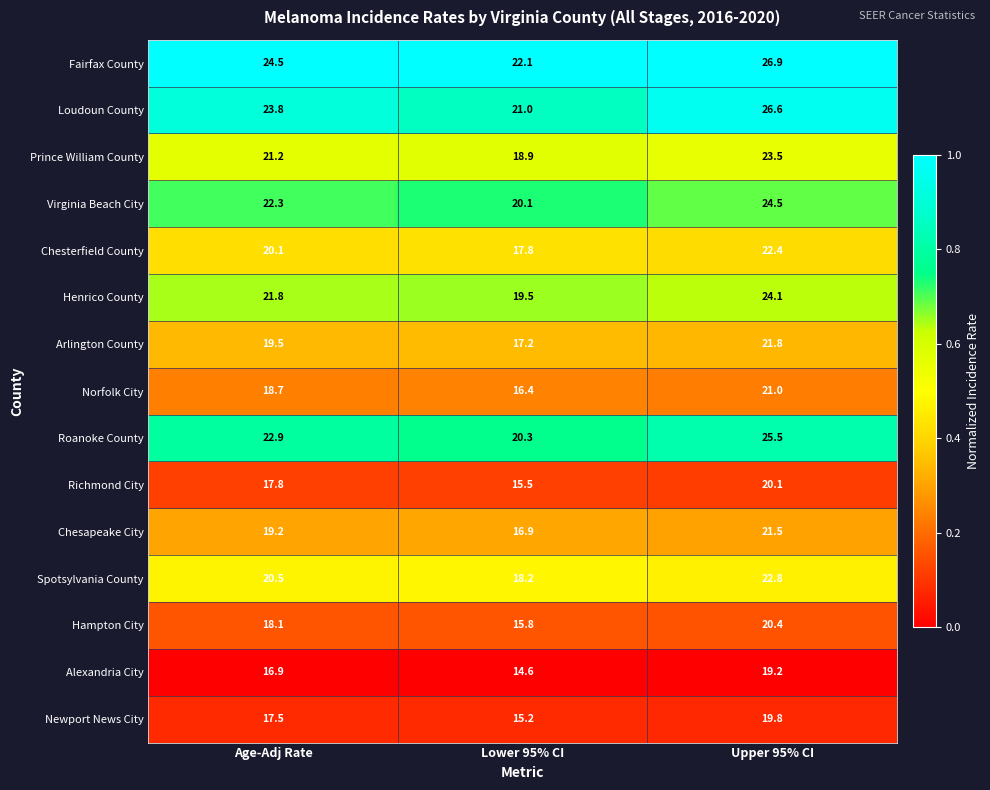

What is the difference between the maximum and minimum values in the Virginia Beach City series?

4.4